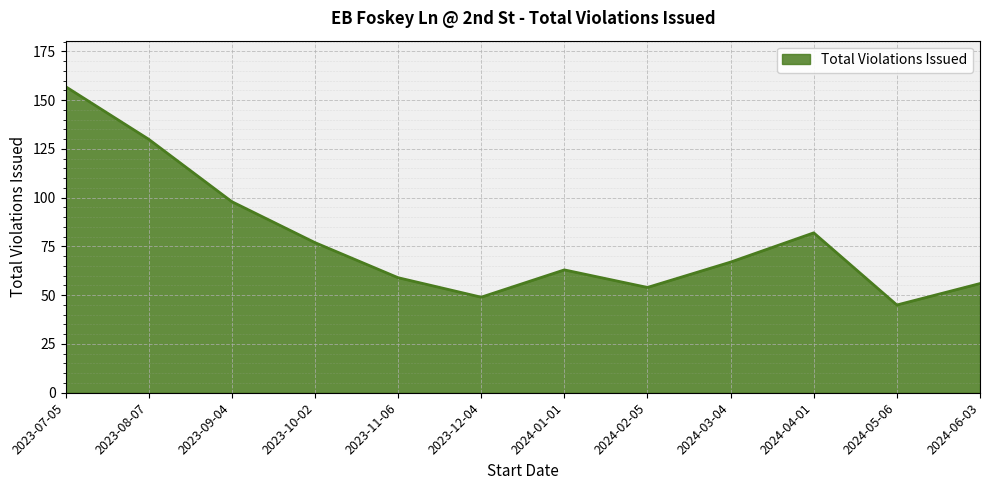

What is the sum of the values at 2023-12-04 and 2023-09-04?

147